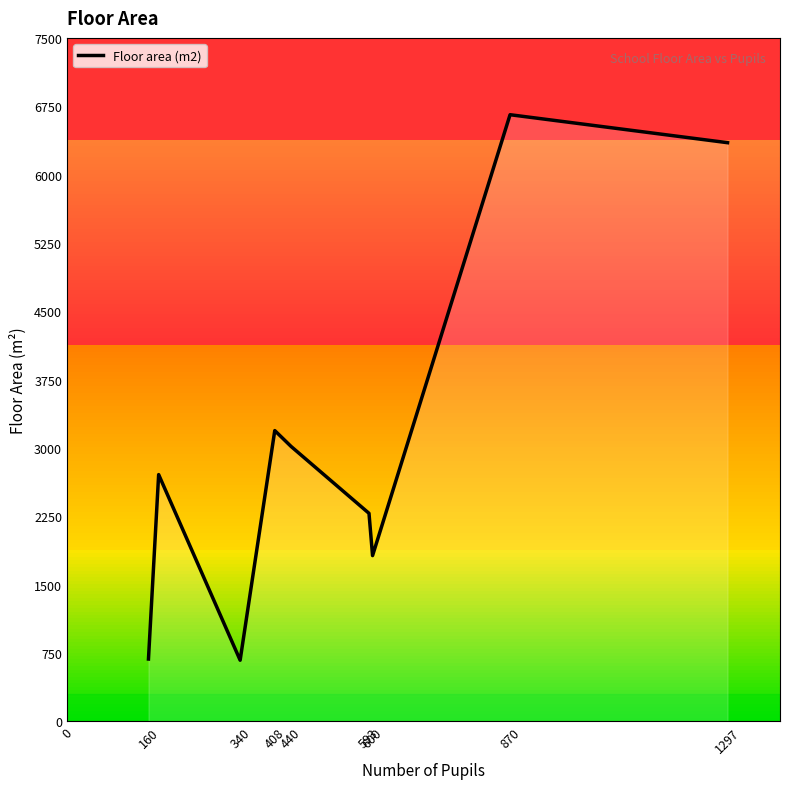

What is the smallest value displayed?

671